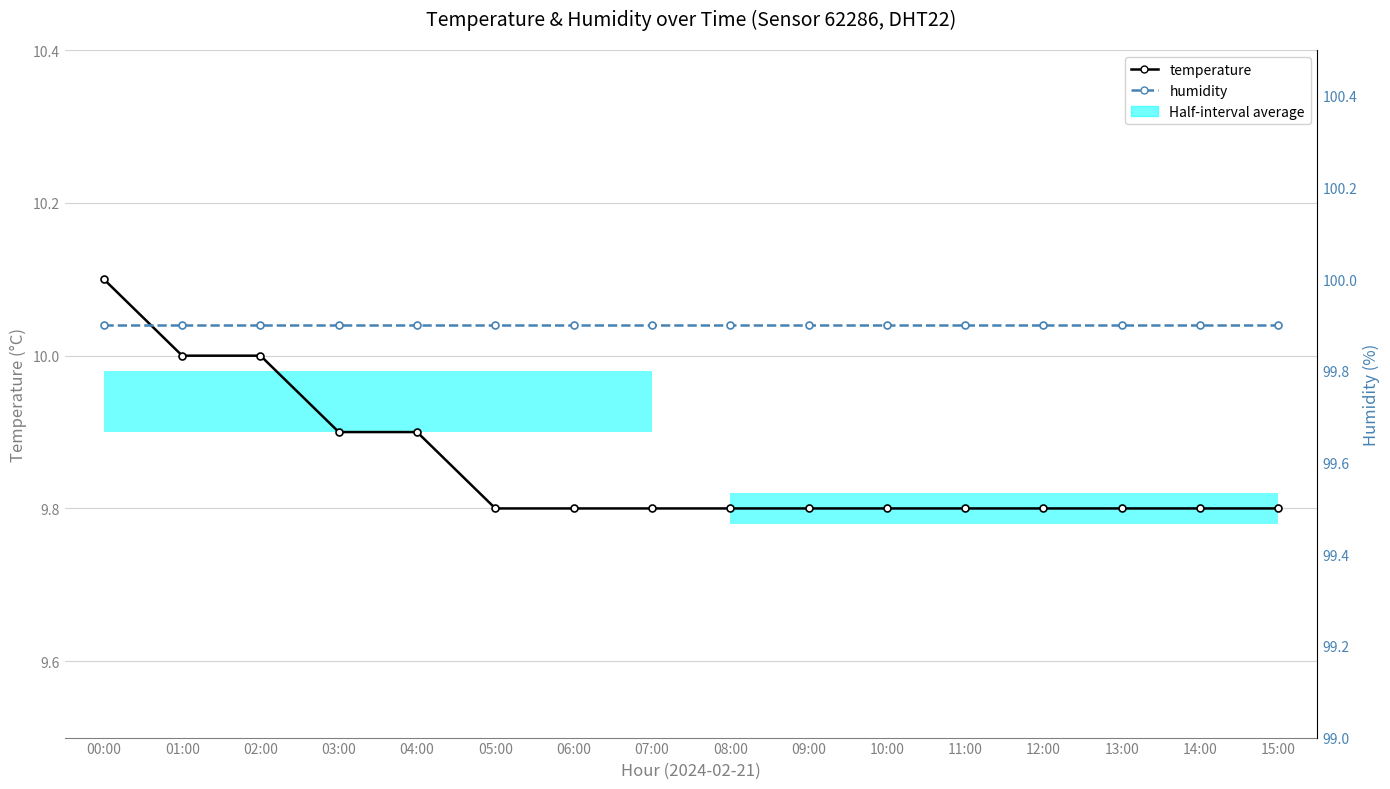

Does the chart display data point markers on the line(s)?

Yes